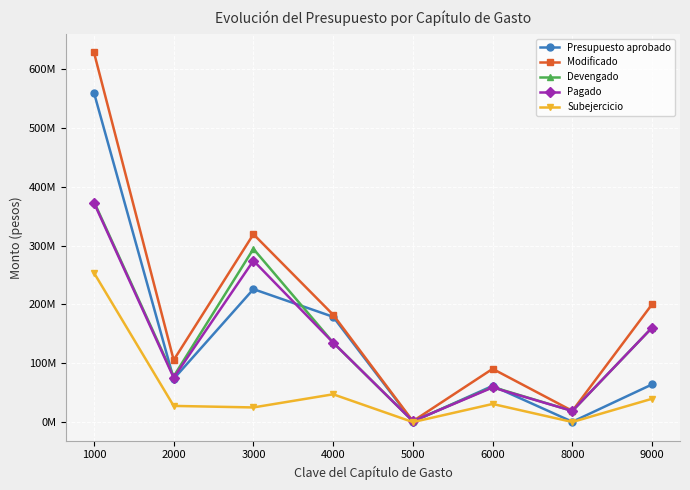

Which series has the largest total across all categories?

Modificado